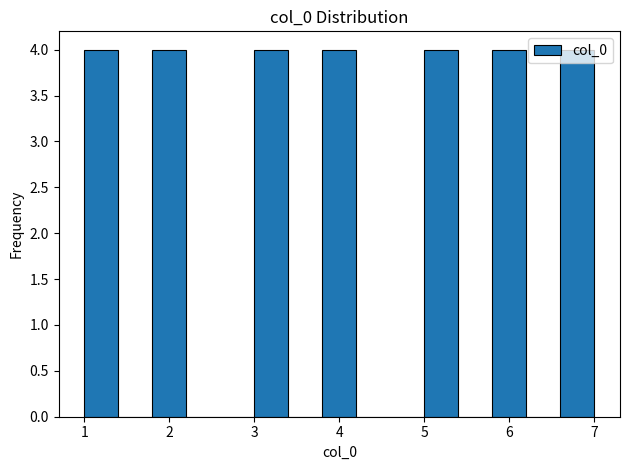

How tall is the bar that spans 3.8 to 4.2 on the x-axis? The values are not printed on the chart, so give them approximately, as read against the axis.

4